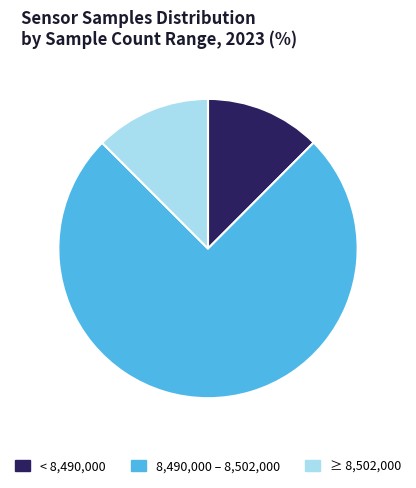

True or false: 8,490,000 – 8,502,000 accounts for 87% of the total.

False